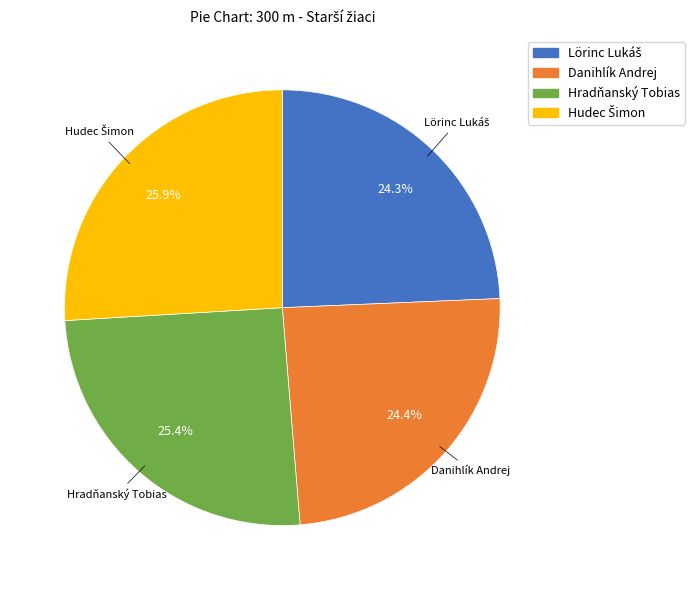

Does Danihlík Andrej account for over 50% of the chart?

No